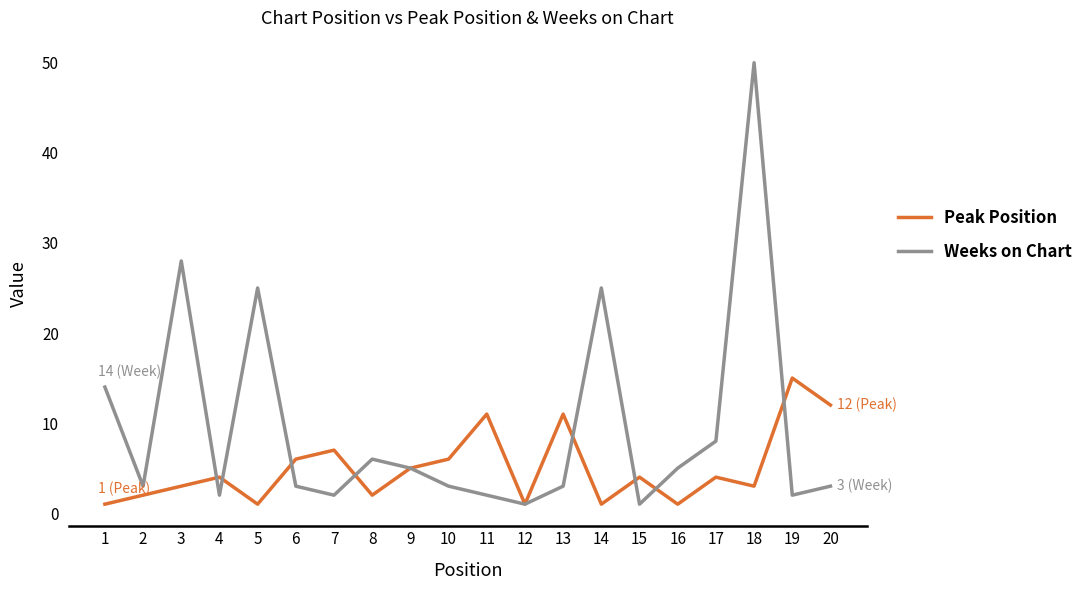

Reading left to right, list all the values displayed in this chart.

Peak Position: 1	2	3	4	1	6	7	2	5	6	11	1	11	1	4	1	4	3	15	12
Weeks on Chart: 14	3	28	2	25	3	2	6	5	3	2	1	3	25	1	5	8	50	2	3